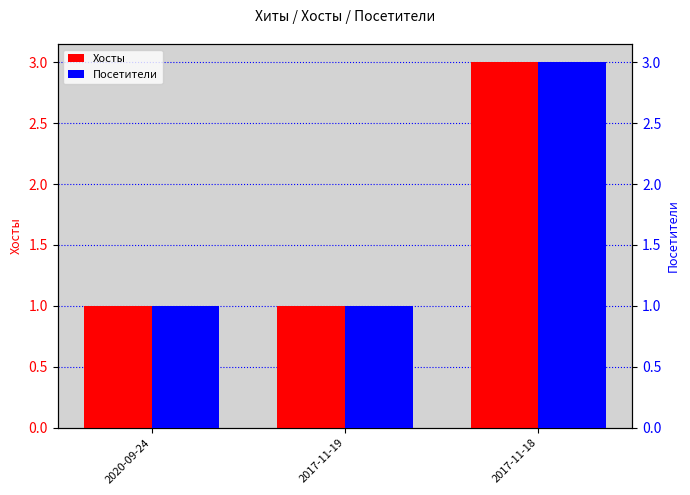

Rank the categories by Посетители value from highest to lowest.

2017-11-18, 2020-09-24, 2017-11-19